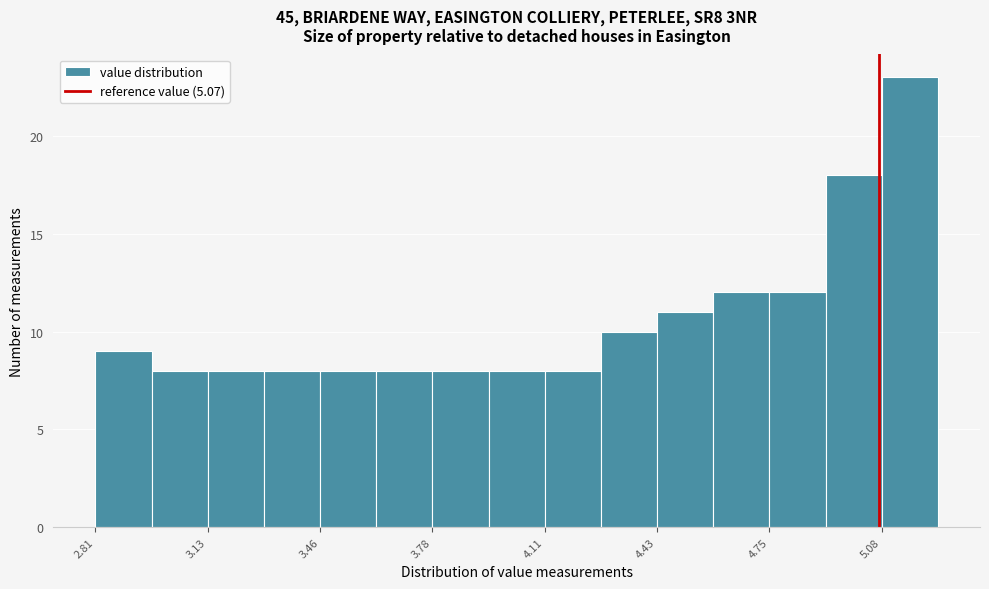

Around what value on the x-axis is the tallest bar? Give the approximate position of its centre, as read against the axis.

5.15